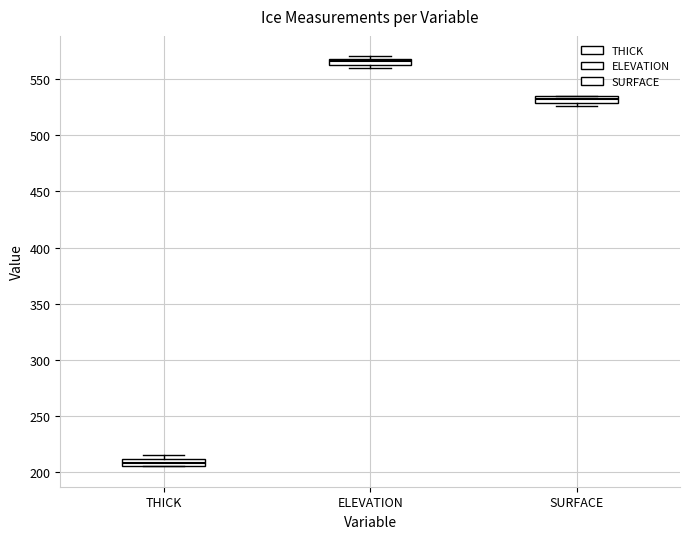

Which box's median line is the lowest?

THICK